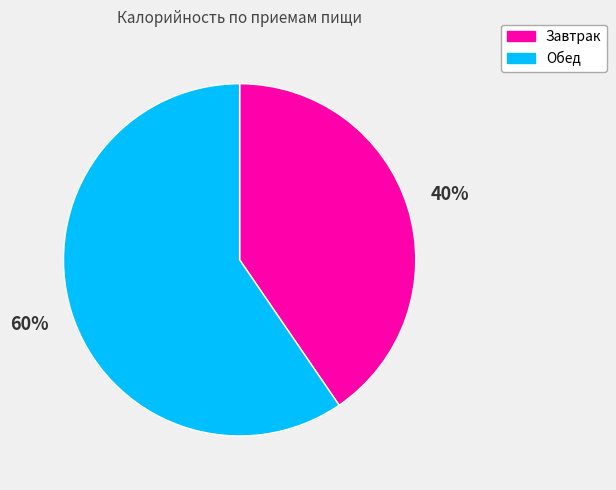

What is the smallest slice in the pie chart?

Завтрак